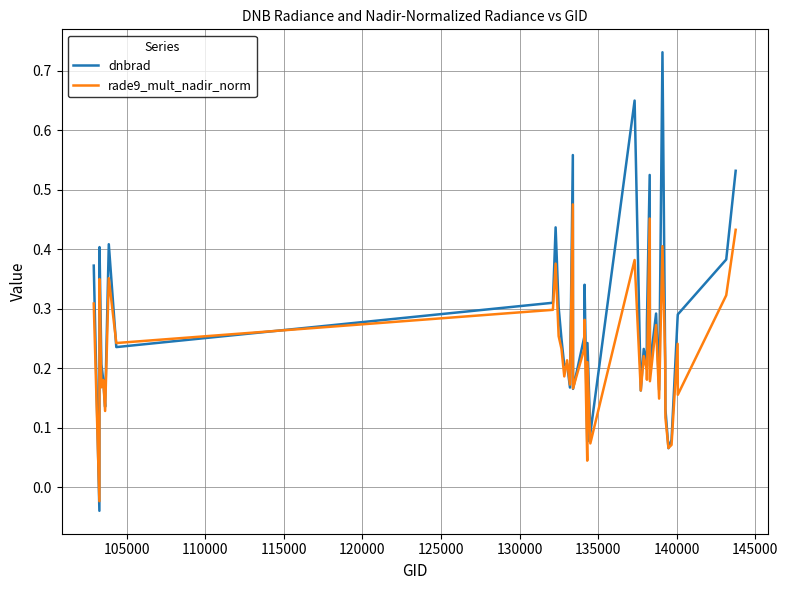

List the series in order of their peak value, lowest first.

rade9_mult_nadir_norm, dnbrad